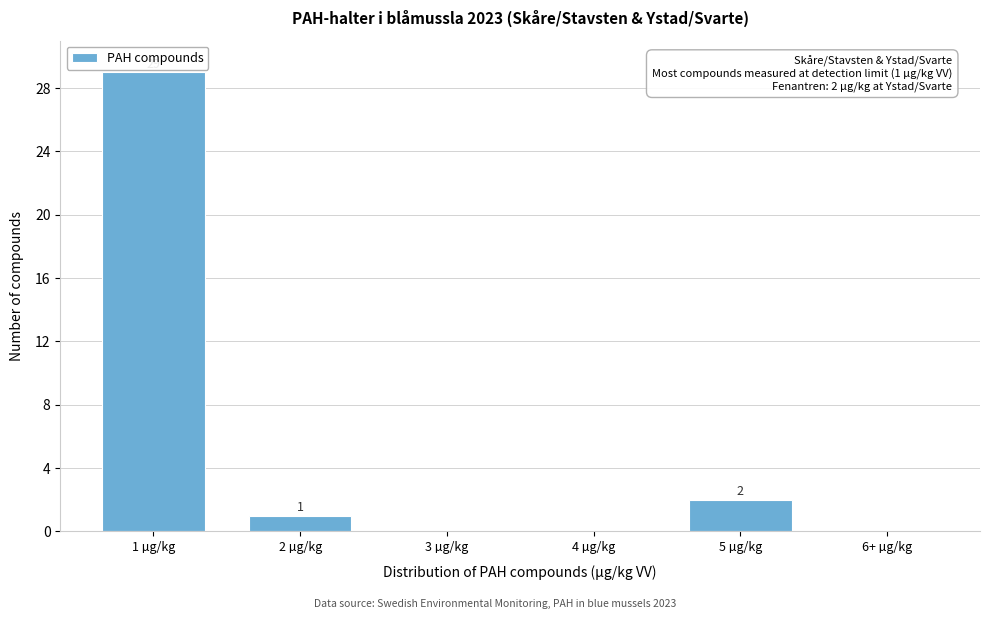

Reading right to left, list all the values displayed in this chart.

6+ µg/kg=0	5 µg/kg=2	4 µg/kg=0	3 µg/kg=0	2 µg/kg=1	1 µg/kg=29